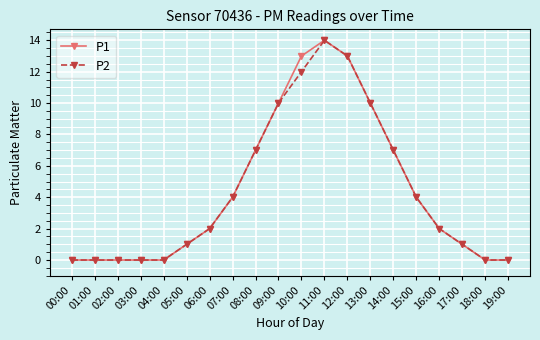

Reading left to right, list all the values displayed in this chart.

P1: 0	0	0	0	0	1	2	4	7	10	13	14	13	10	7	4	2	1	0	0
P2: 0	0	0	0	0	1	2	4	7	10	12	14	13	10	7	4	2	1	0	0